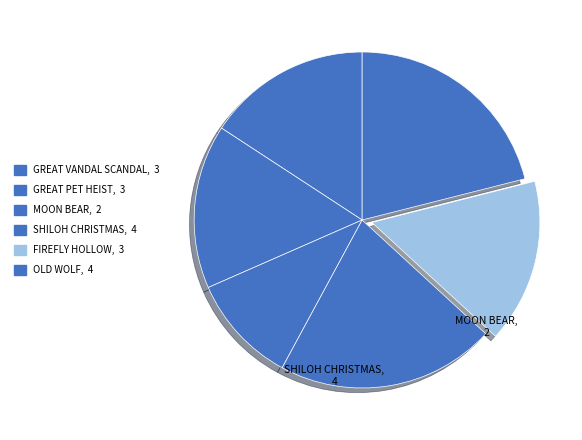

Is there a majority slice in this chart?

No